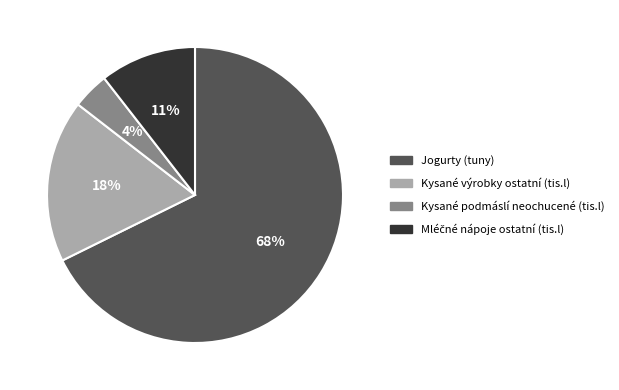

Combined, do Kysané výrobky ostatní (tis.l) and Kysané podmáslí neochucené (tis.l) account for over 50%?

No